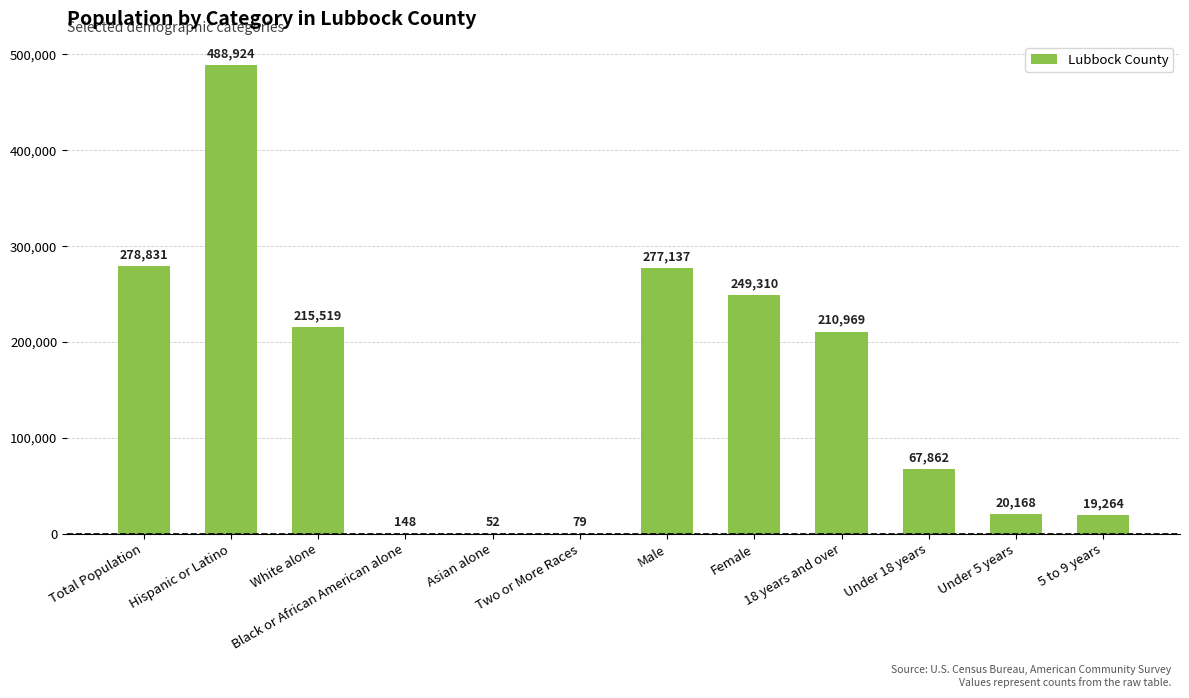

Where does the data first go above 210969?

Total Population